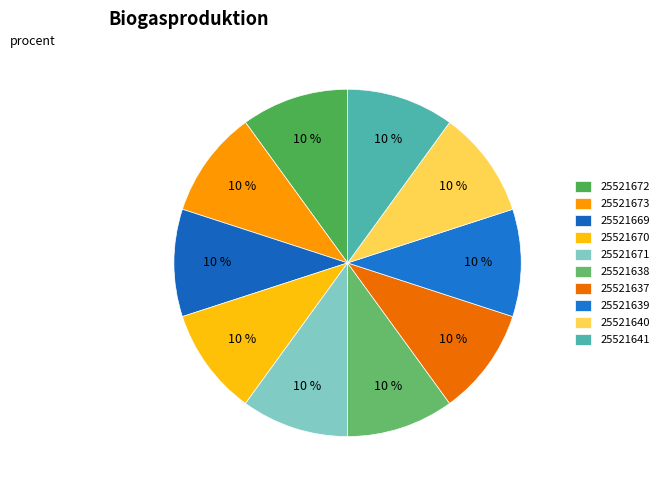

How many segments does this pie chart have?

10